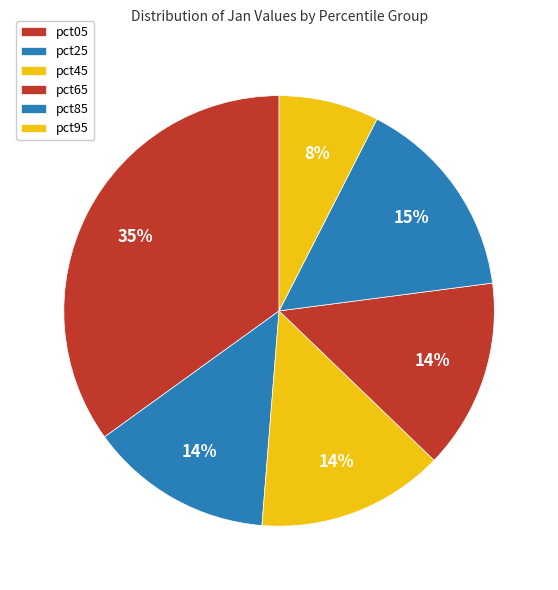

Is pct05 the majority of the pie?

No